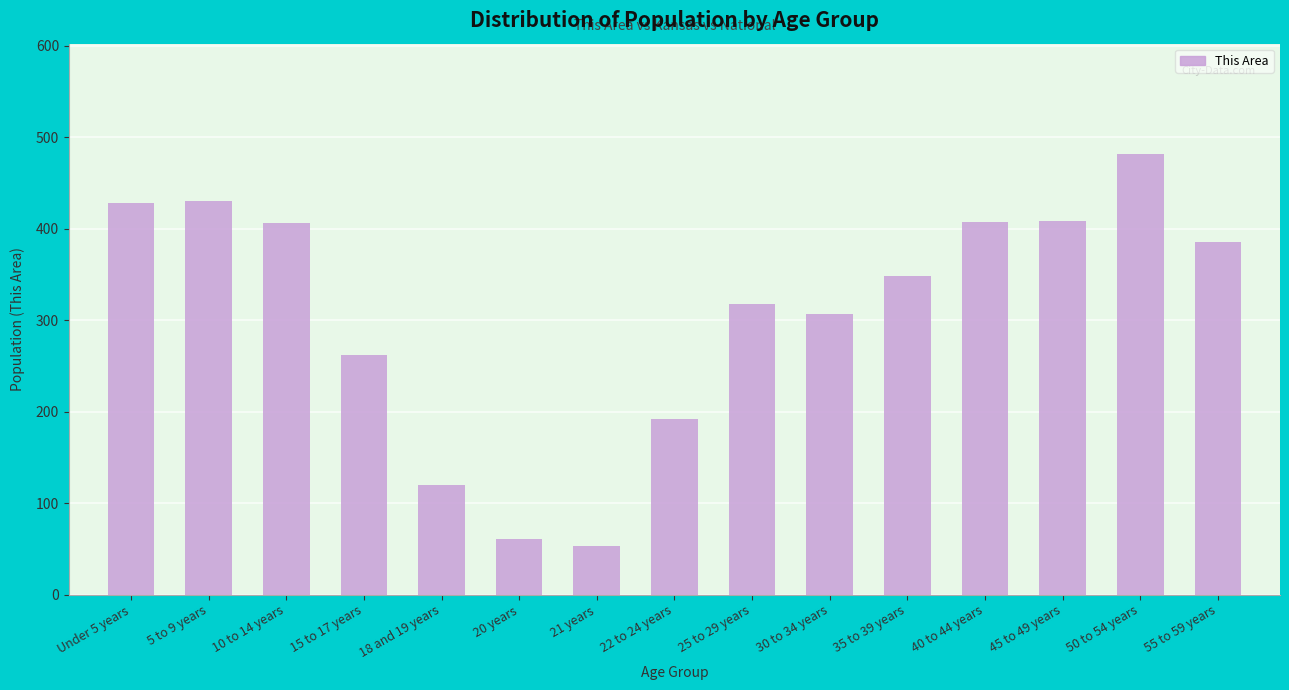

What is the average value?

307